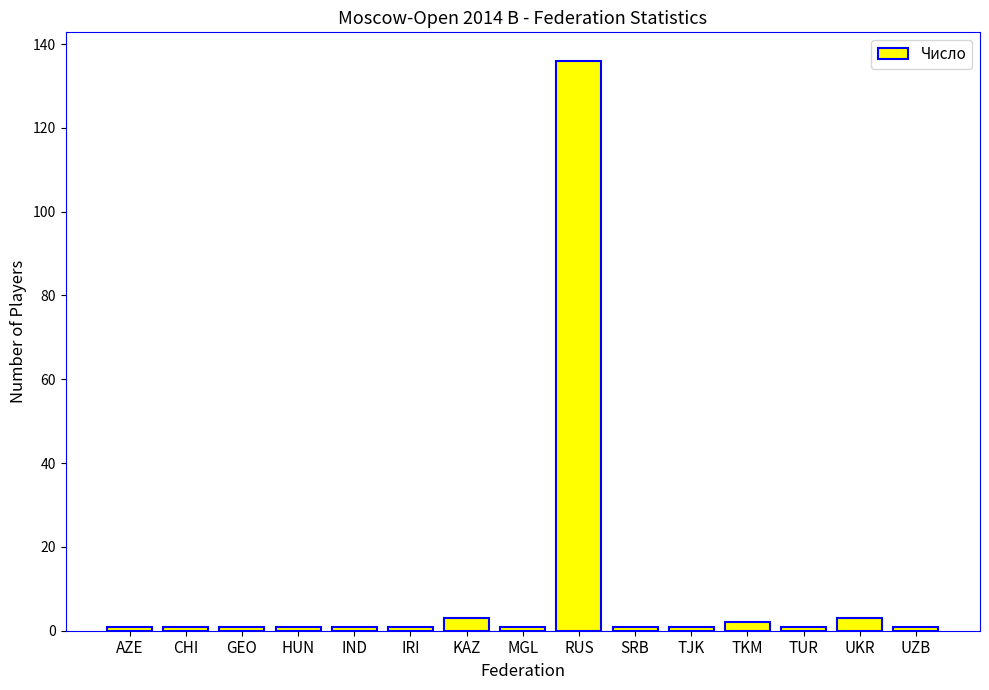

True or false: the data shows 2 at TKM.

True